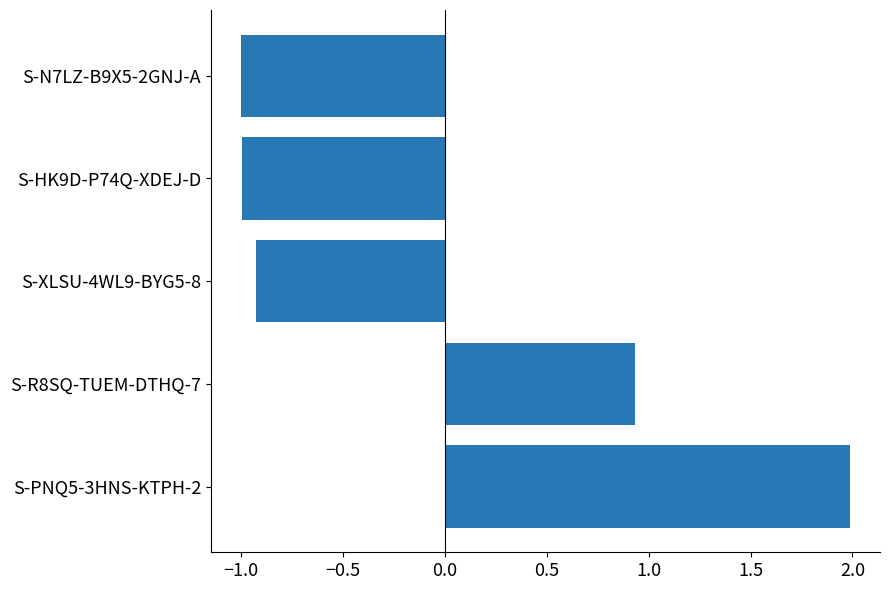

How many data points are above 0?

2